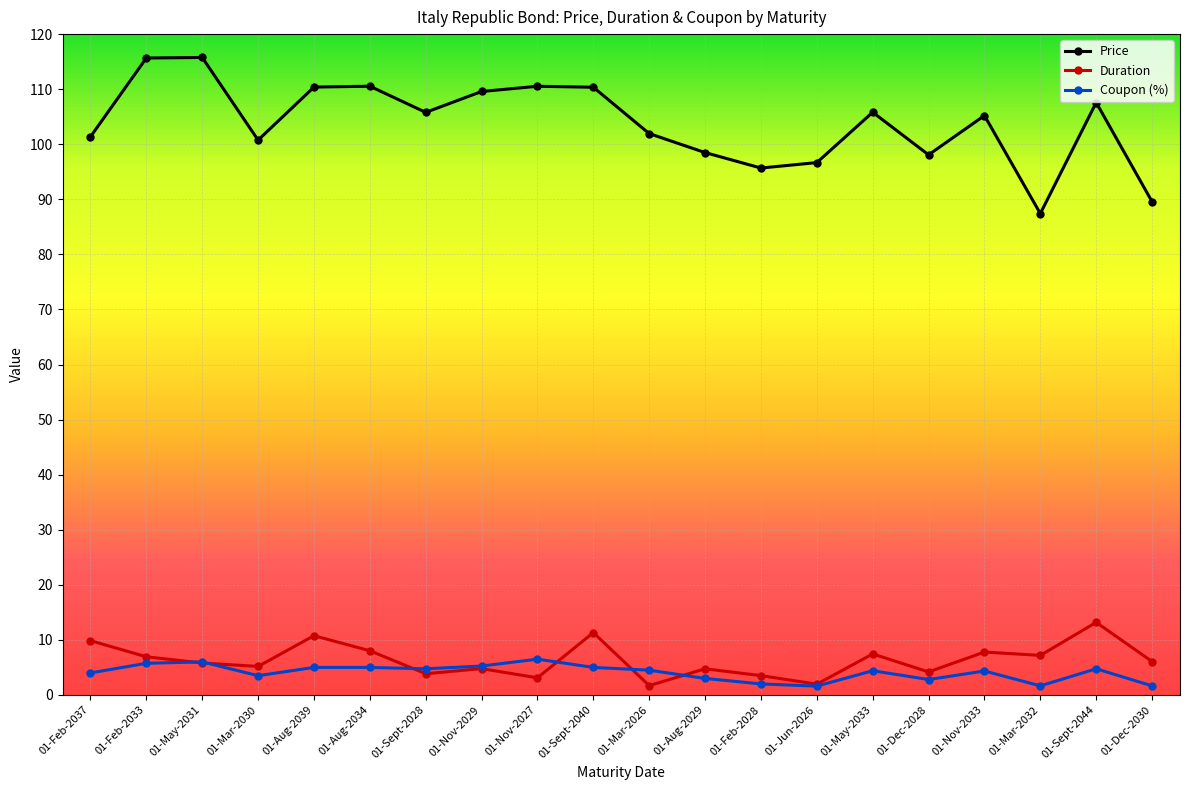

What is the difference between the second highest and second lowest values in the Price series?

26.1